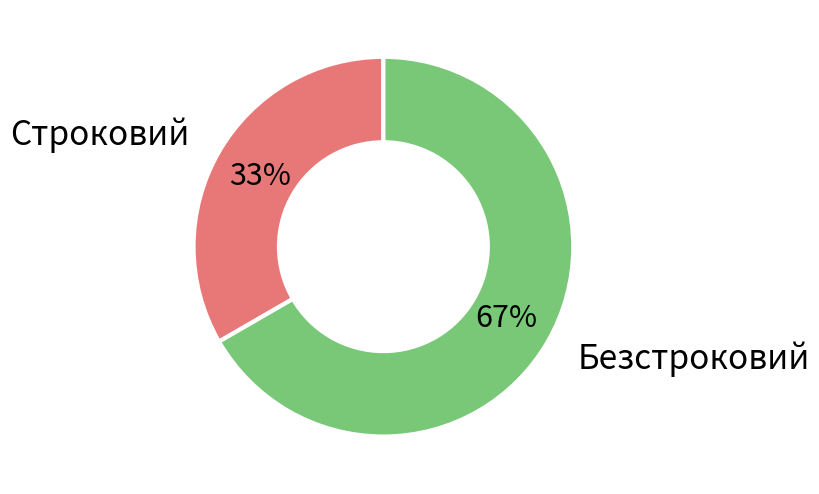

Is there a majority slice in this chart?

Yes